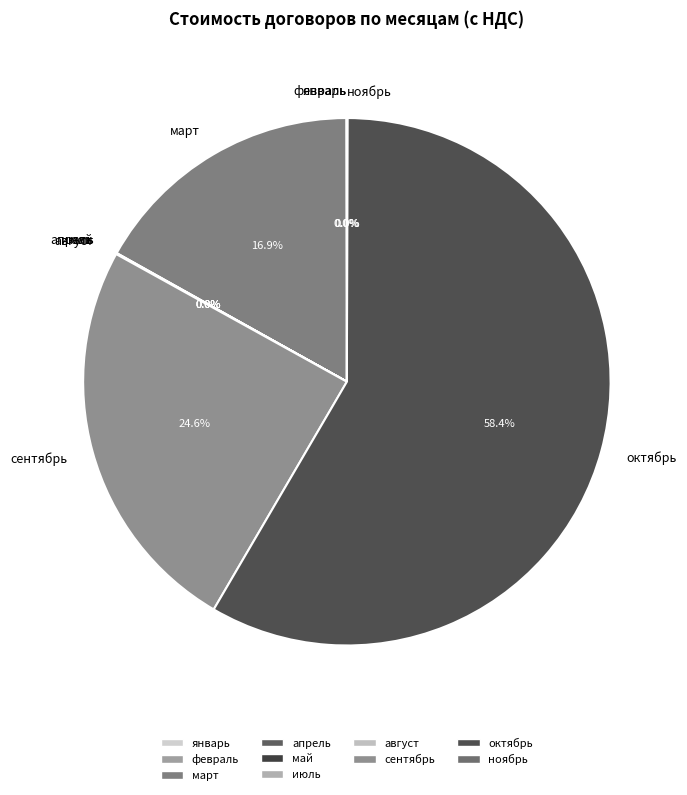

Is there a majority slice in this chart?

Yes